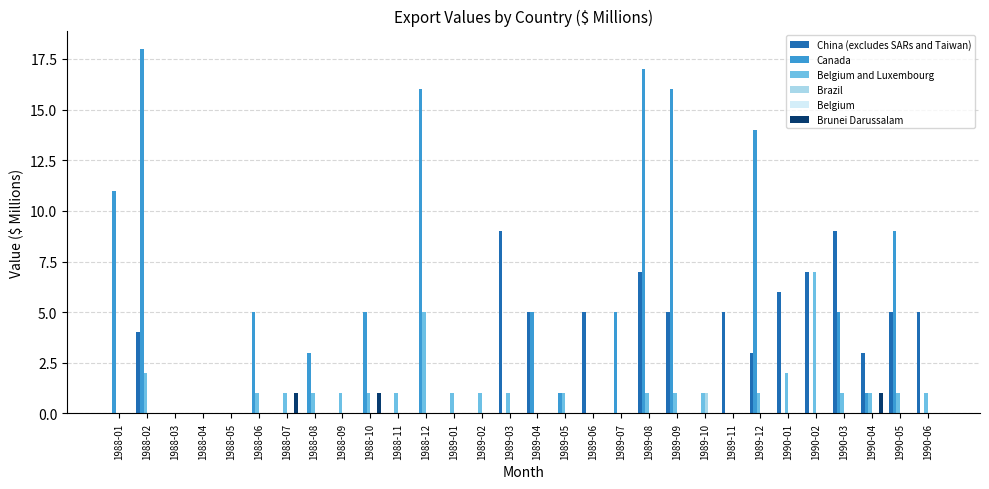

Which category has the highest value across all series?

1988-02